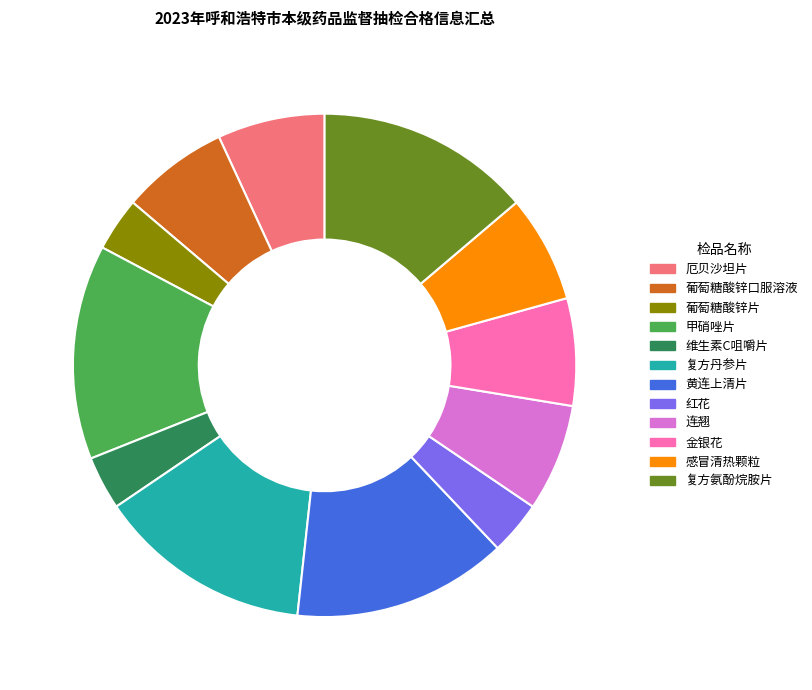

How many segments does this pie chart have?

12